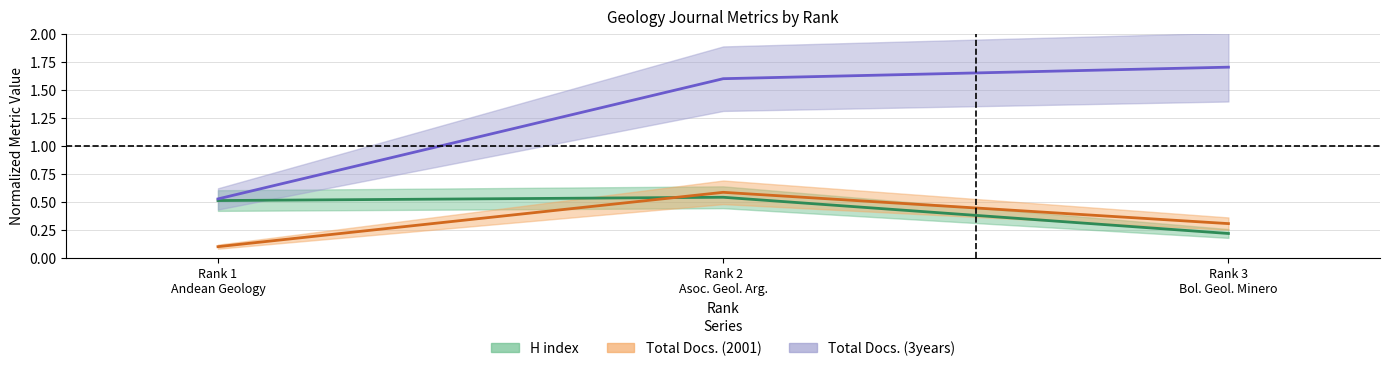

What is the difference between the second highest and minimum values in the Total Docs. (2001) series?

0.2